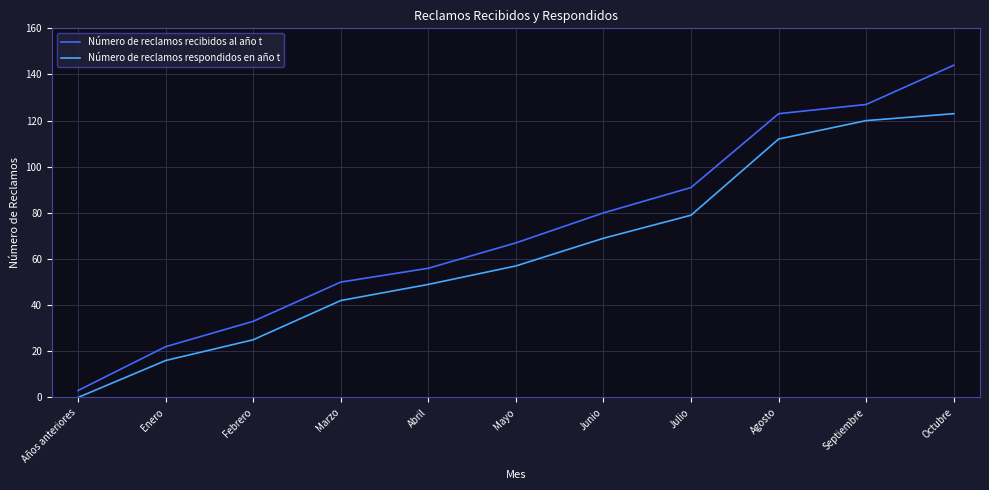

True or false: Número de reclamos recibidos al año t has more than 0 interior local peaks.

False